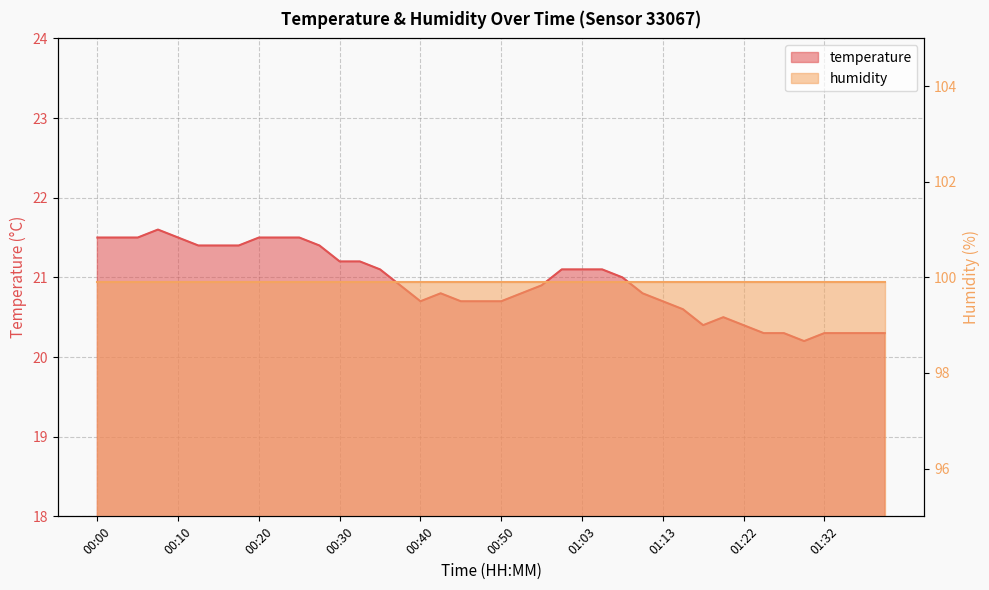

Does the chart have visible grid lines?

Yes